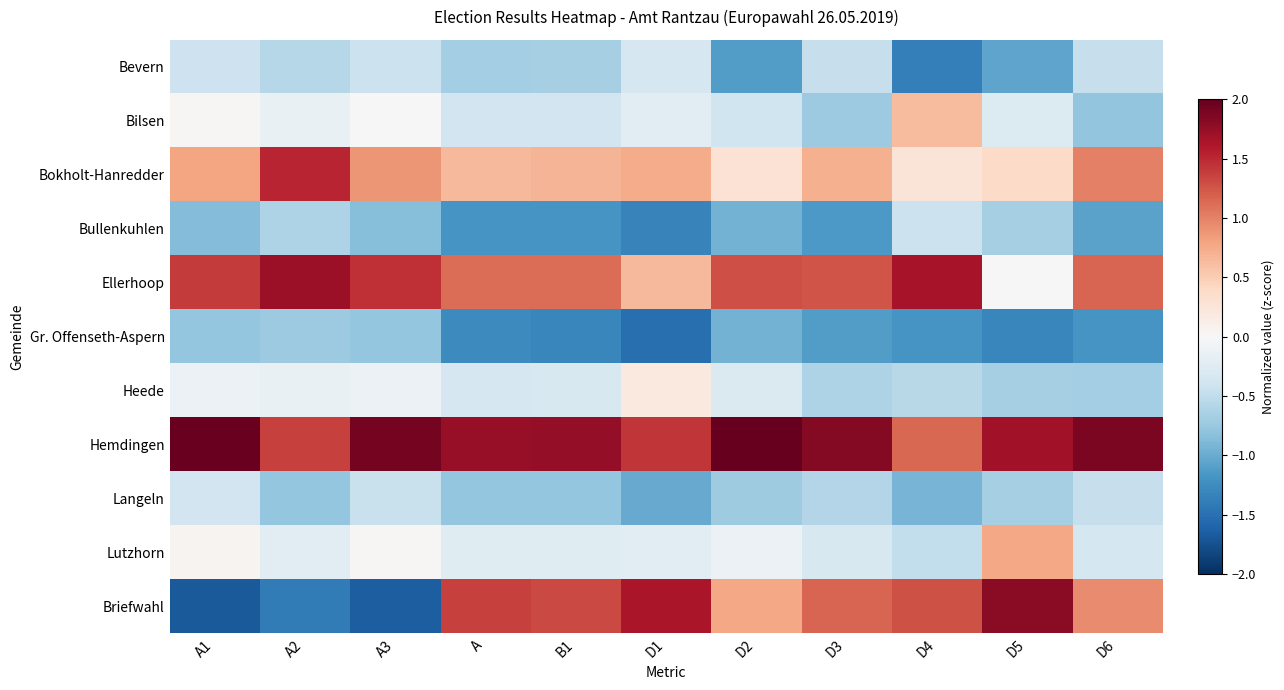

How many data points does each series have?

11